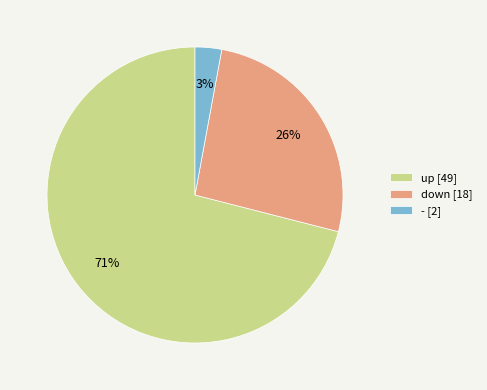

Count the number of slices in the pie.

3